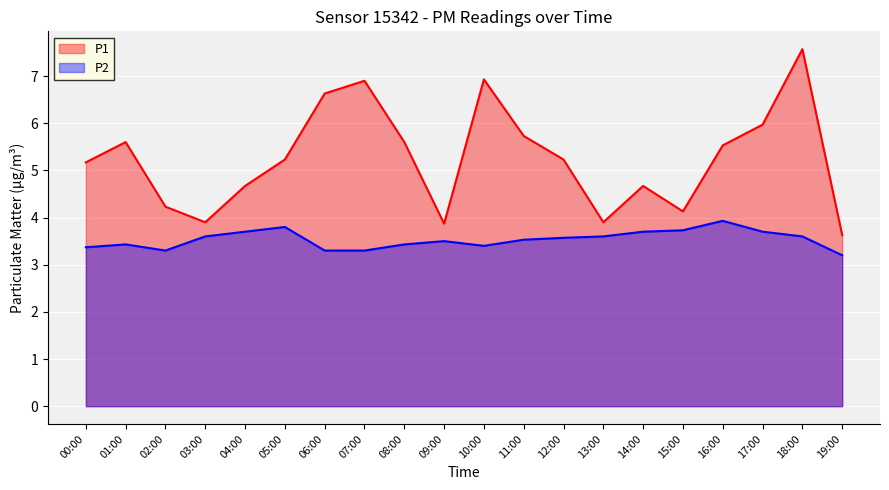

What is the label of the 1st point from the right?

19:00